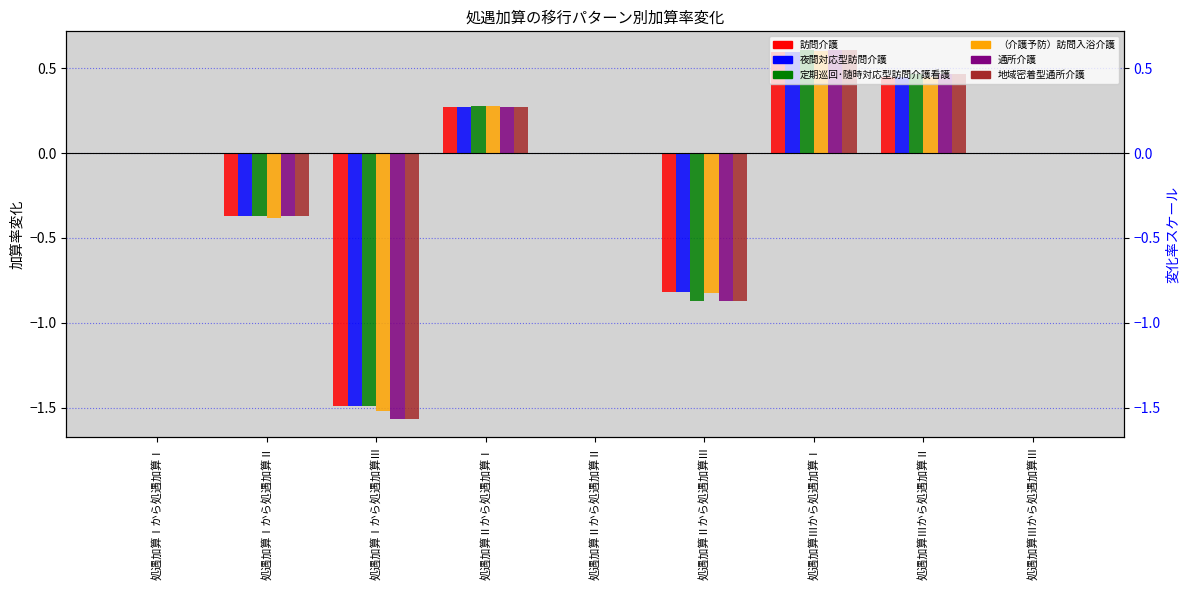

How many positive values does the （介護予防）訪問入浴介護 series have?

3